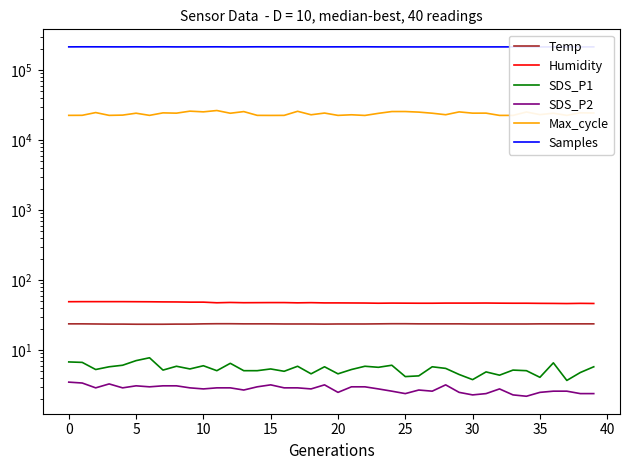

True or false: SDS_P2 and Temp cross at least once.

False